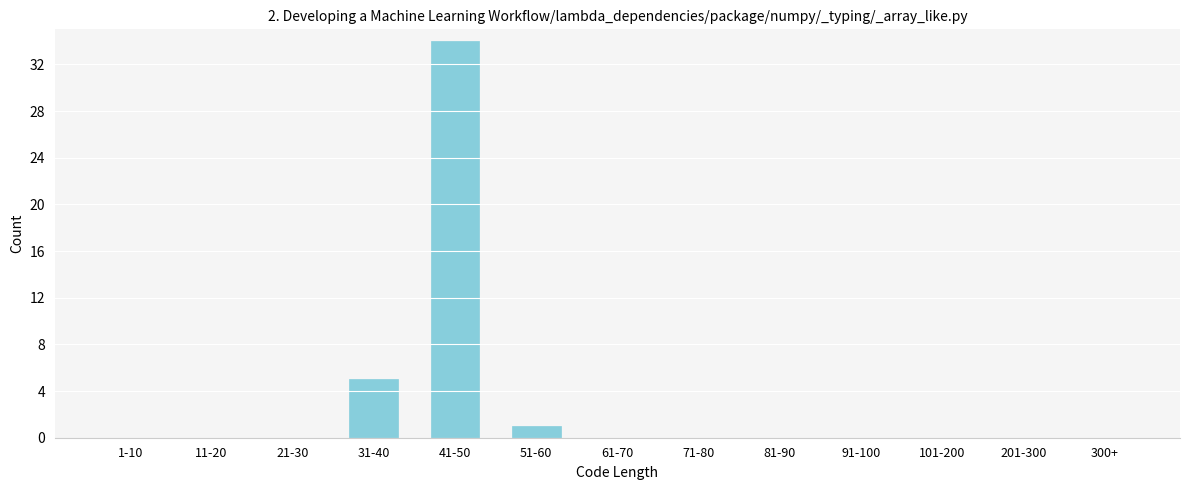

Reading left to right, list all the values displayed in this chart.

1-10=0	11-20=0	21-30=0	31-40=5	41-50=34	51-60=1	61-70=0	71-80=0	81-90=0	91-100=0	101-200=0	201-300=0	300+=0